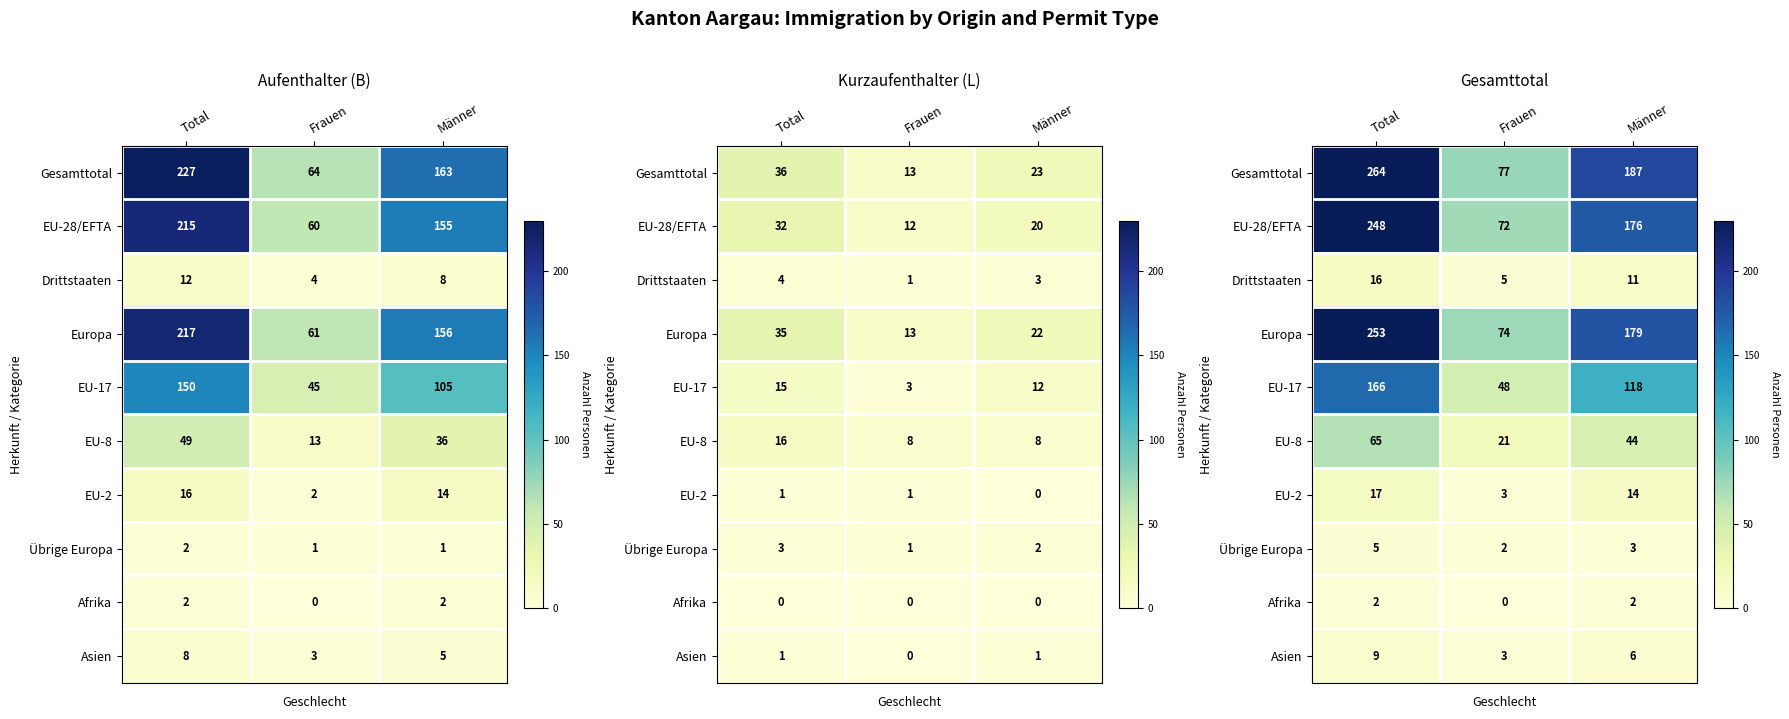

Count the EU-17 values in the range 48 to 166.

3